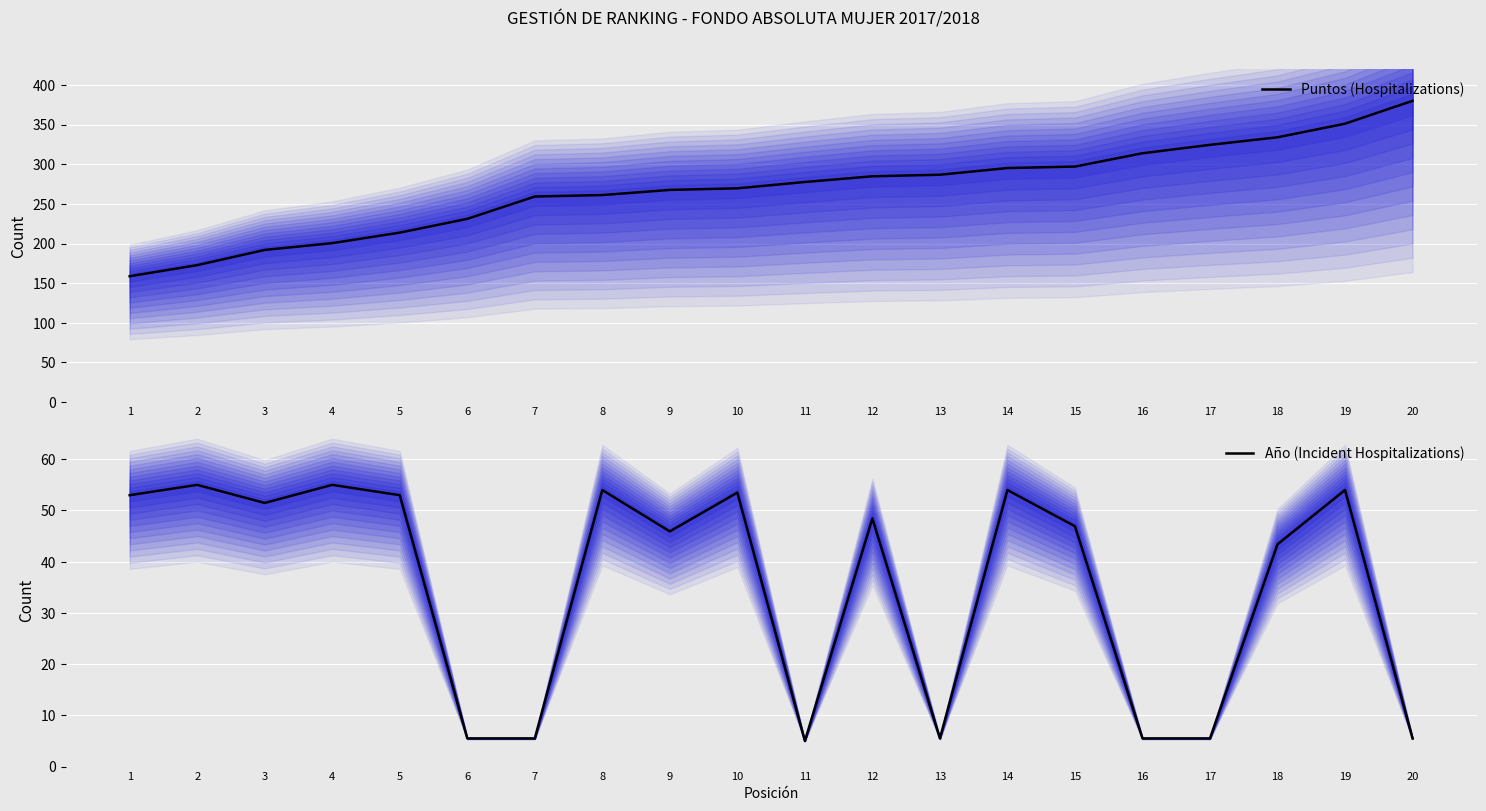

Reading right to left, extract all data points from this chart.

Puntos (Hospitalizations): 380.0	351.2	334.0	324.5	313.9	297.1	295.2	286.8	284.8	277.6	269.6	267.6	261.2	259.3	231.1	213.8	200.5	191.9	172.8	158.7
Año (Incident Hospitalizations): 5.5	54.0	43.4	5.5	5.5	46.9	54.0	5.5	48.4	5.0	53.5	45.9	54.0	5.5	5.5	53.0	55.0	51.5	55.0	53.0